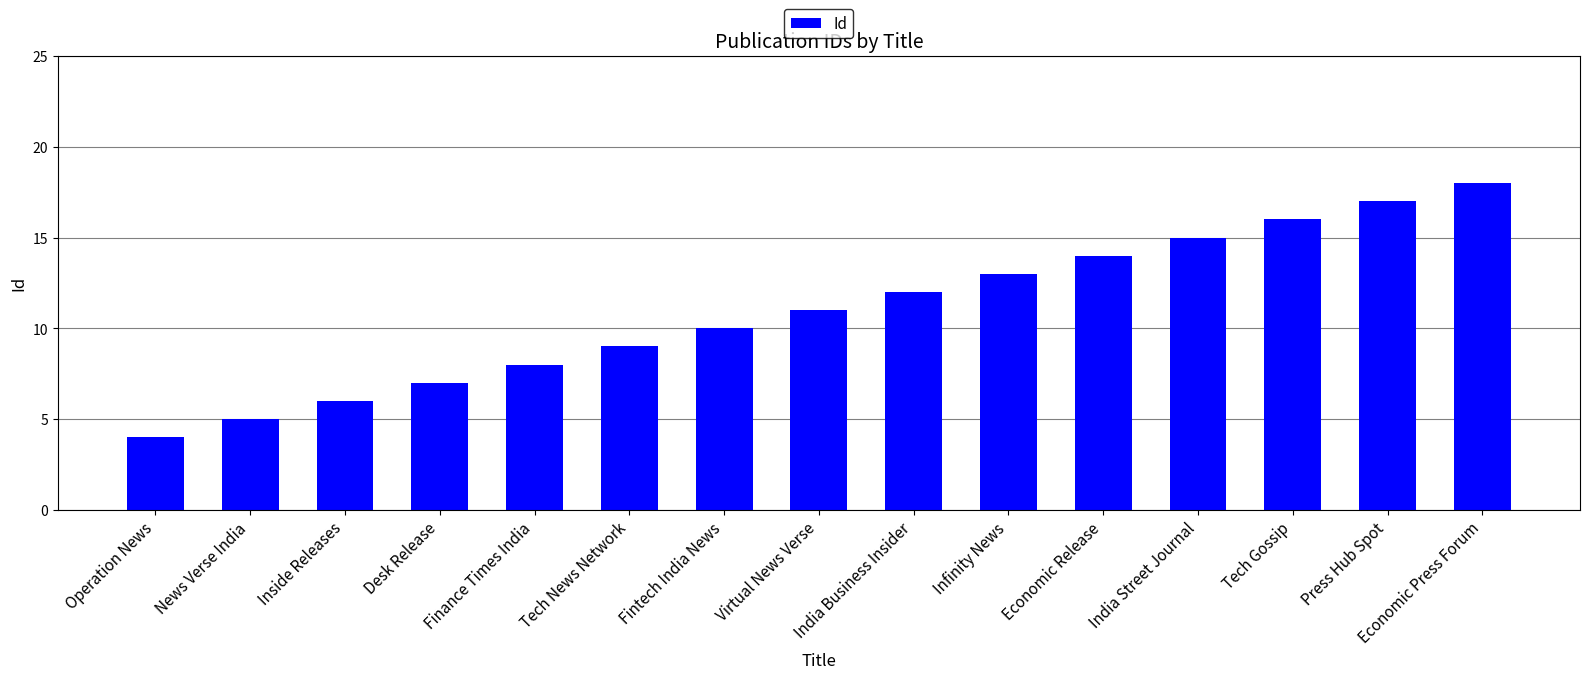

What is the difference between the values at Press Hub Spot and Economic Press Forum?

1